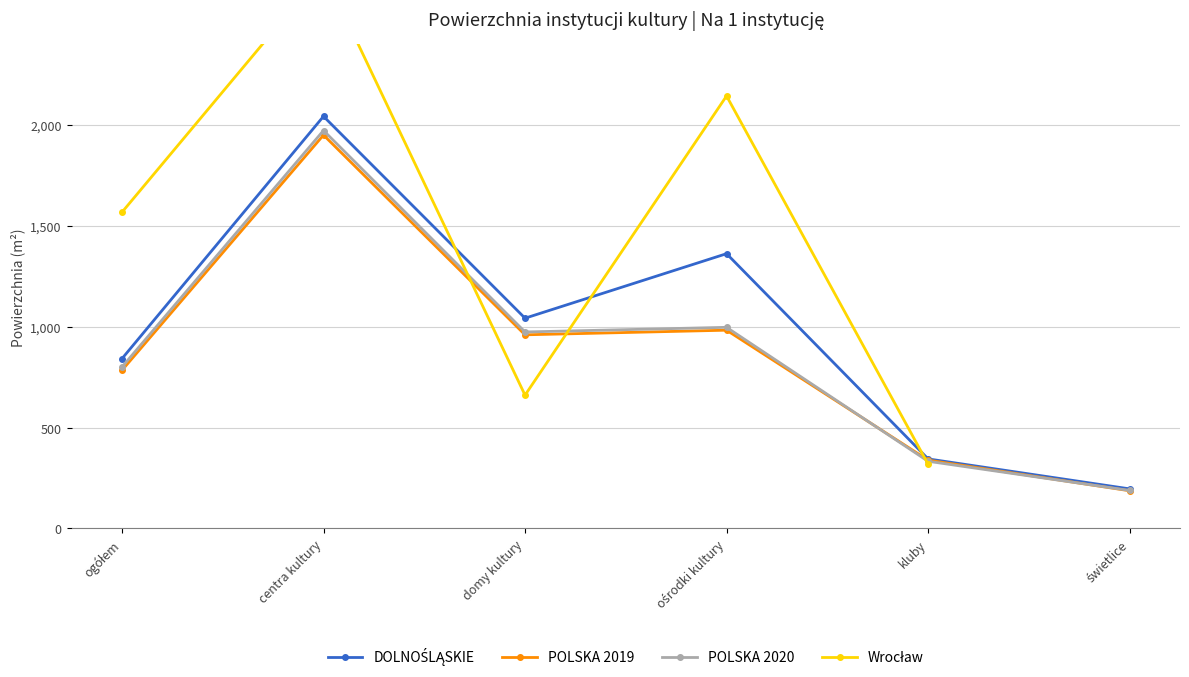

Between domy kultury and kluby, which is larger?

domy kultury